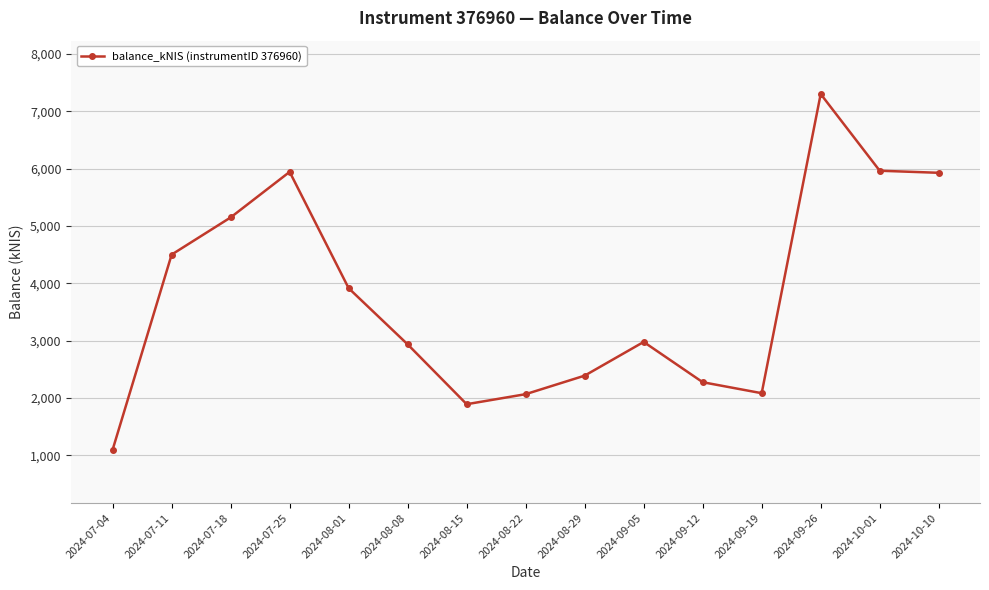

What is the label of the 13th point from the right?

2024-07-18